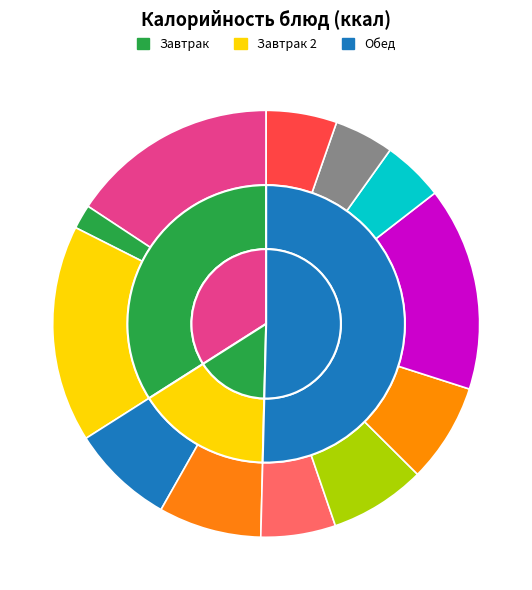

Is it true that Чай с лимоном is 15% of the pie?

False